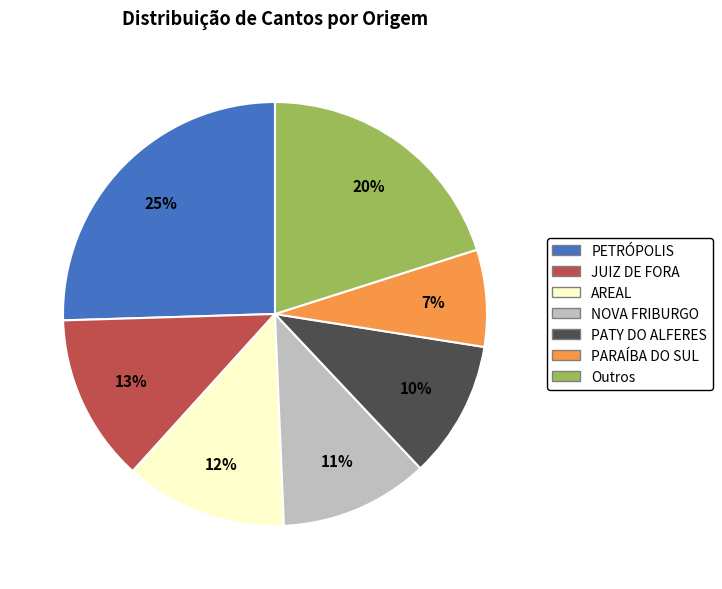

Is it true that PATY DO ALFERES is 1% of the pie?

False